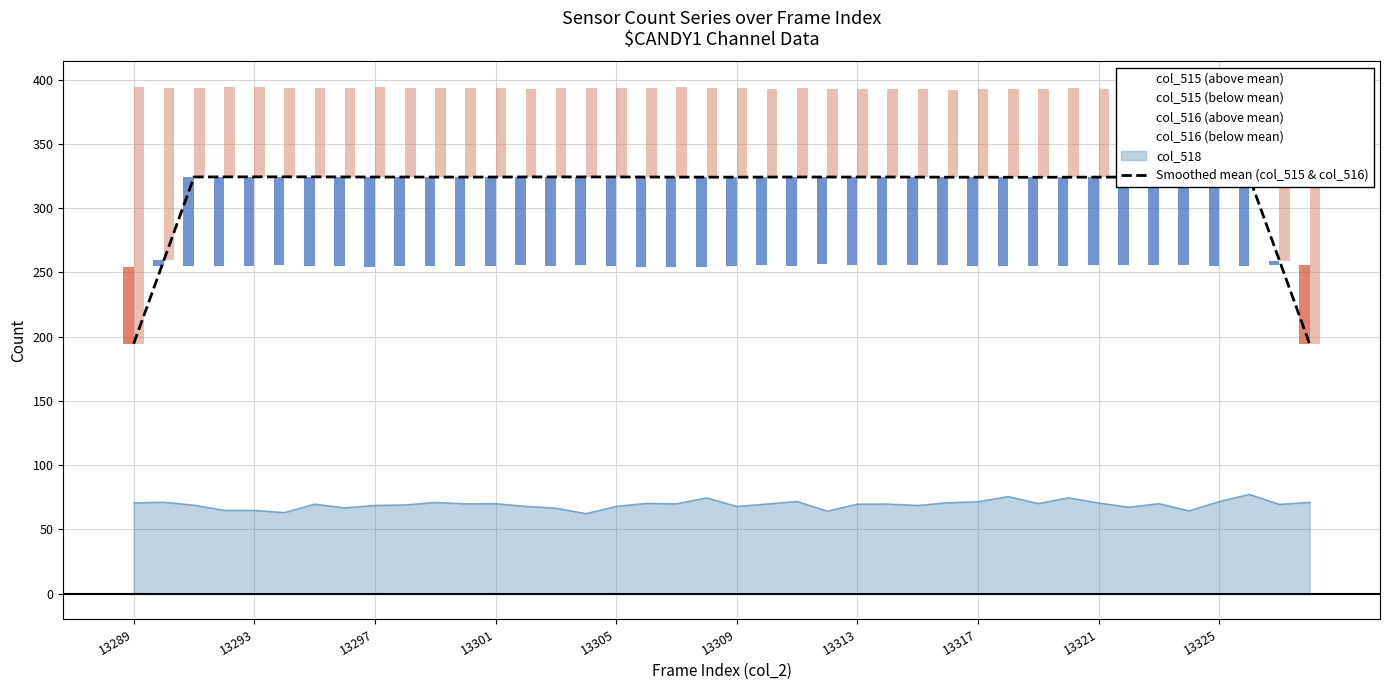

True or false: col_518 has a value of 101.7 at 13309.

False